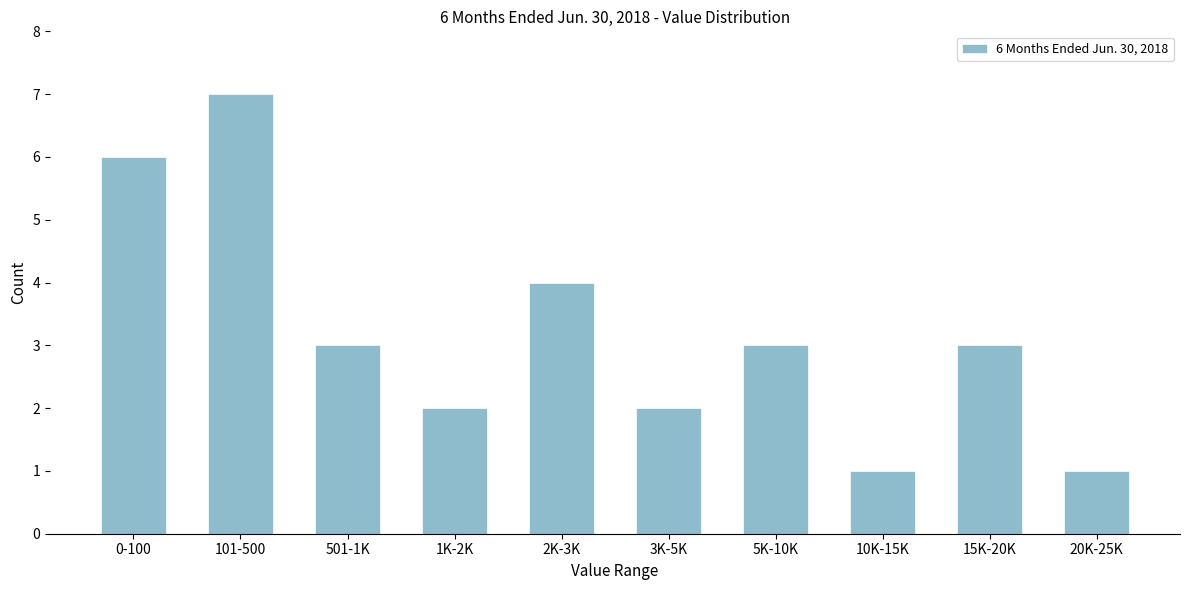

Reading left to right, list all the values displayed in this chart.

0-100=6	101-500=7	501-1K=3	1K-2K=2	2K-3K=4	3K-5K=2	5K-10K=3	10K-15K=1	15K-20K=3	20K-25K=1